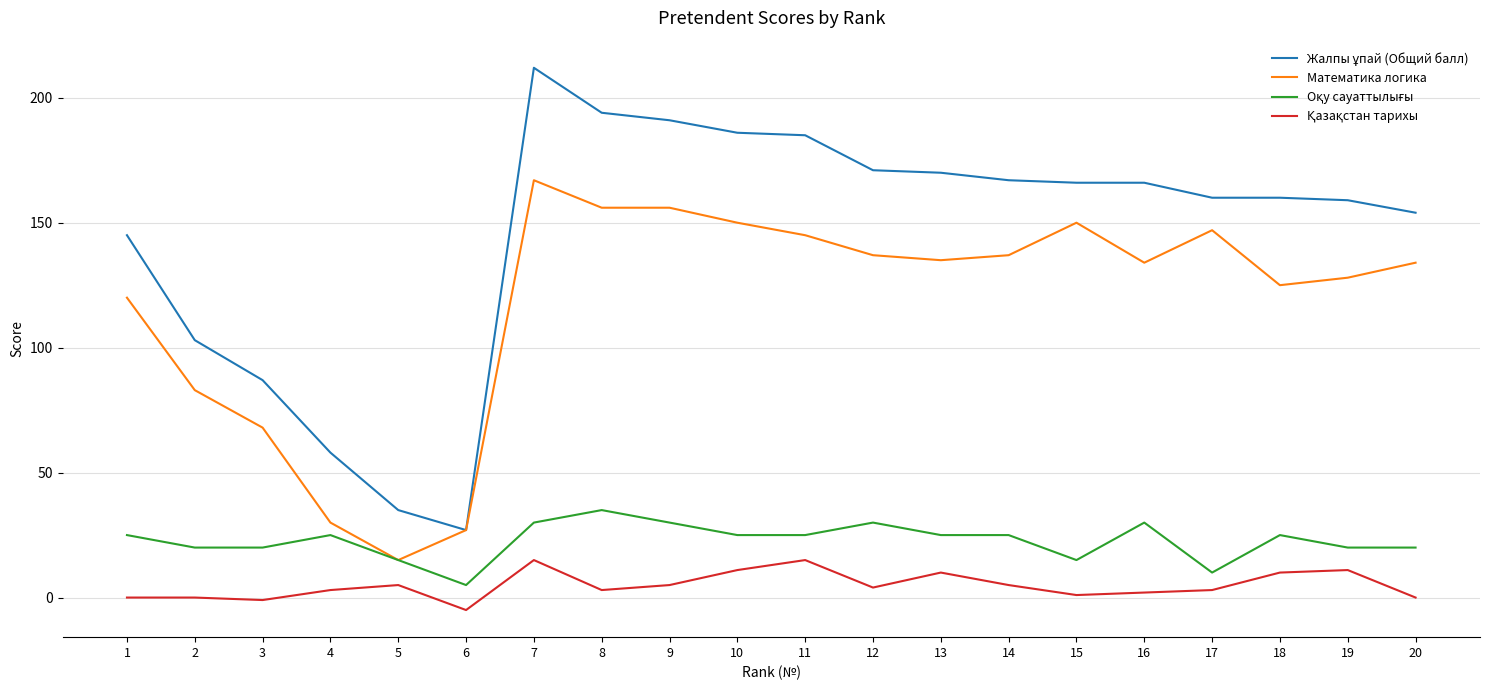

True or false: Математика логика has a value of 190 at 12.

False